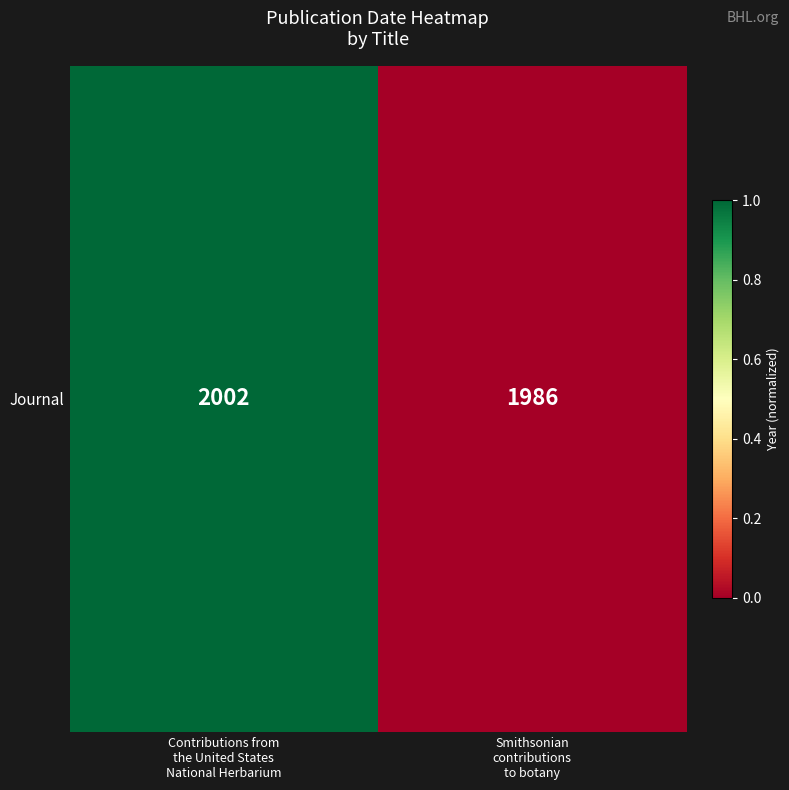

Between Contributions from
the United States
National Herbarium and Smithsonian
contributions
to botany, which is larger?

Contributions from
the United States
National Herbarium